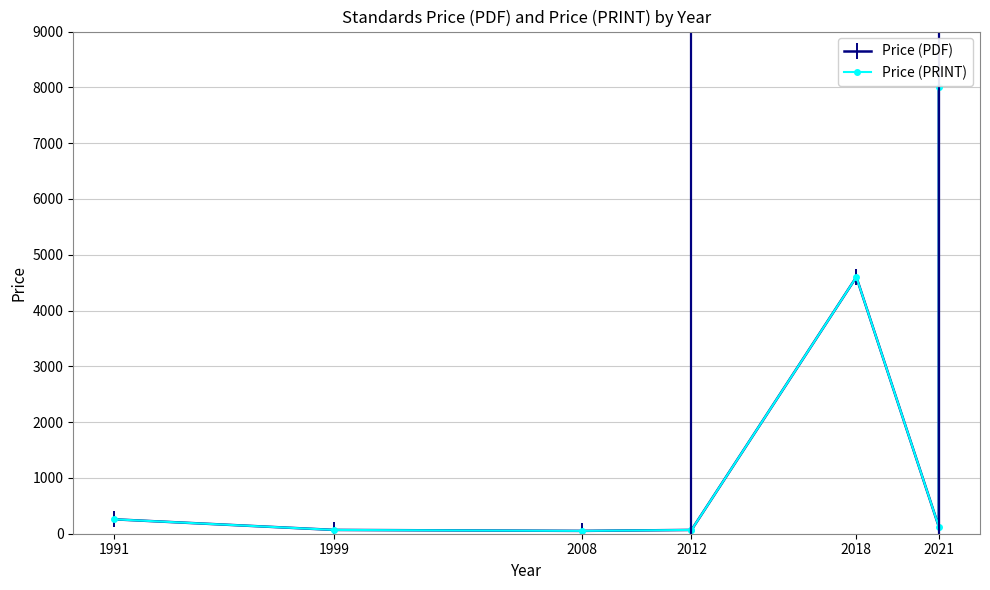

Which series has the largest total across all categories?

Price (PDF)